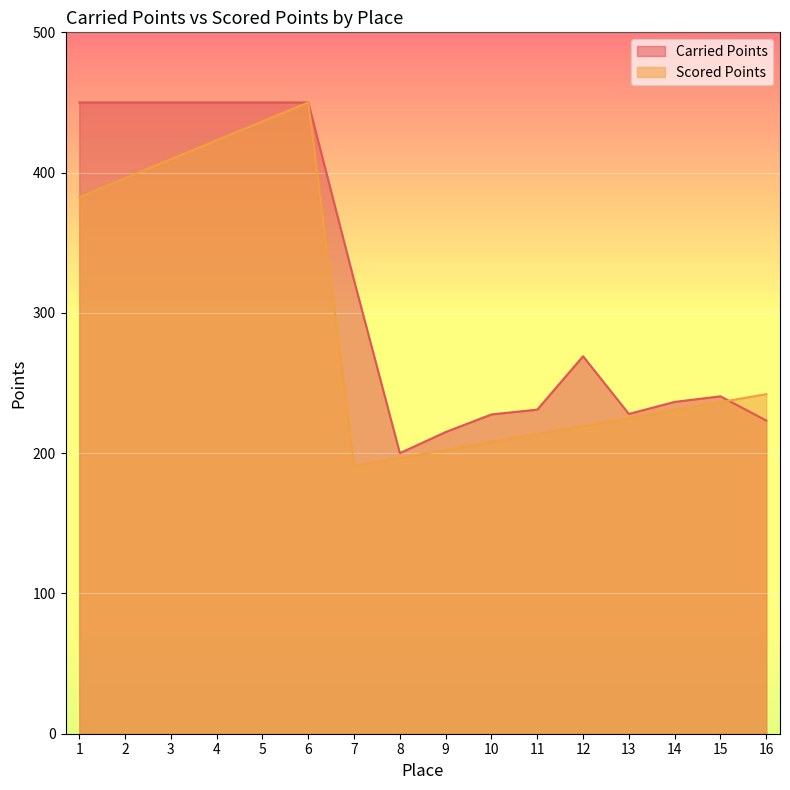

In Scored Points, how many points are lower than both neighbors (excluding endpoints)?

1